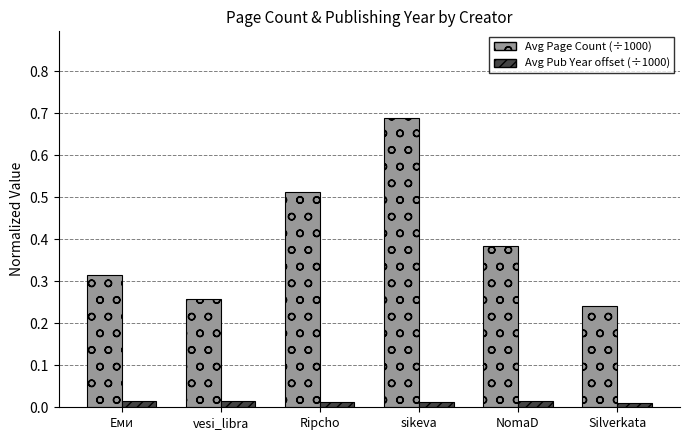

At how many categories does at least one series exceed 0?

6